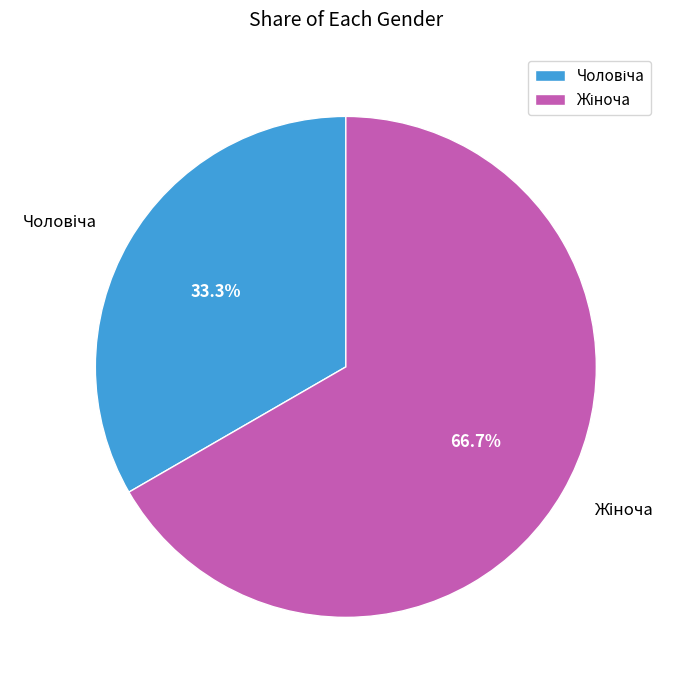

How many slices are in this pie chart?

2